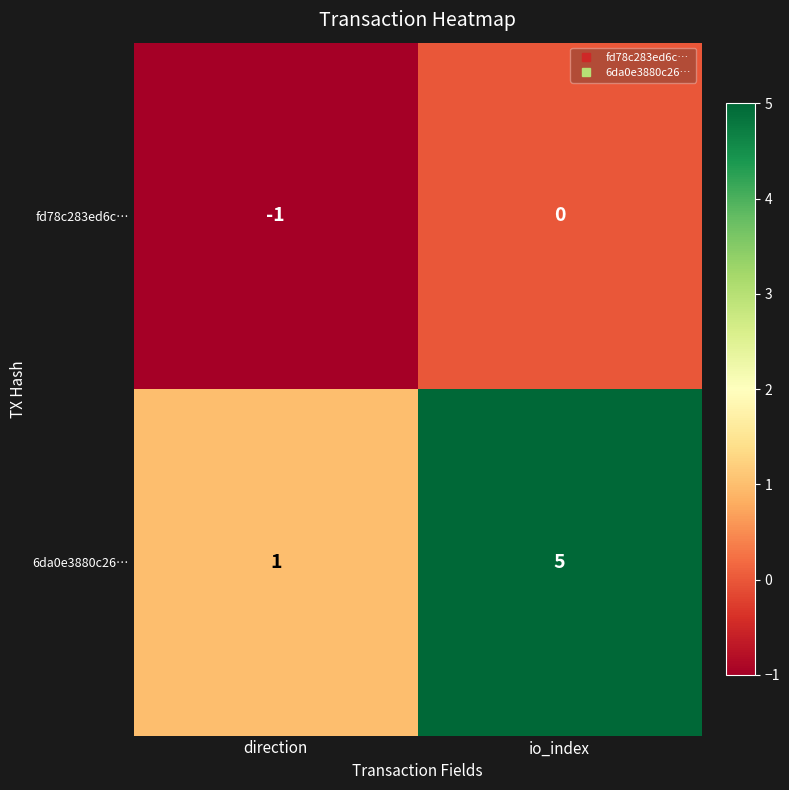

How many distinct data groups are displayed?

2